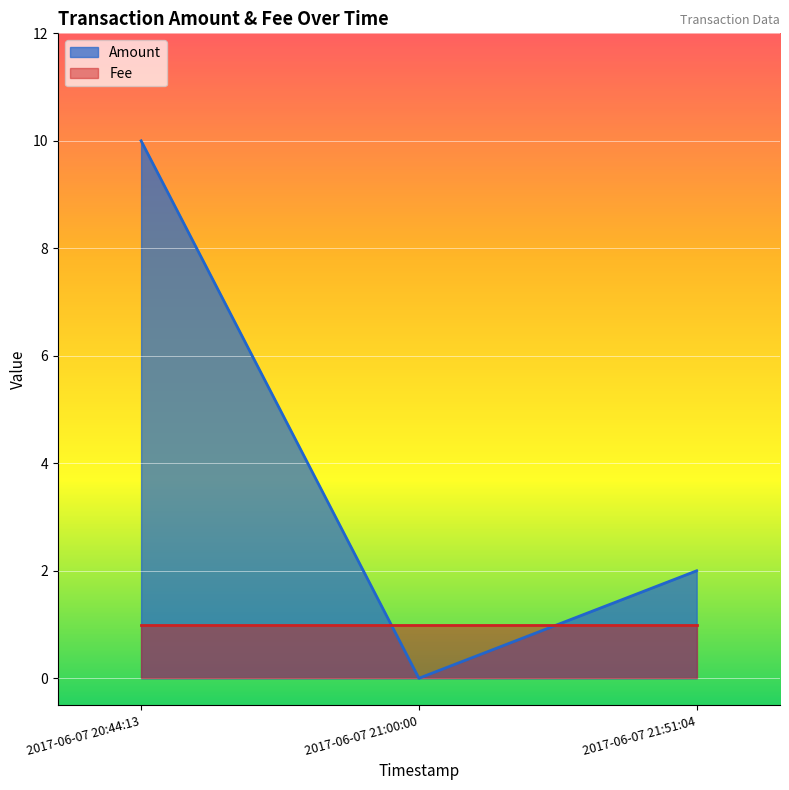

At 2017-06-07 21:51:04, list the series in order from smallest to largest.

Fee, Amount